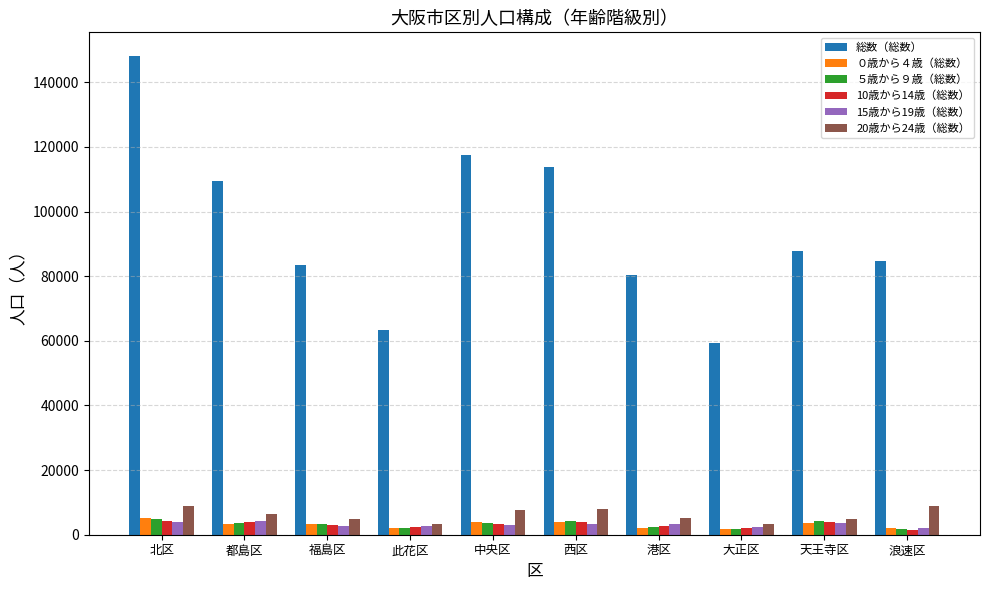

How many categories are shown in the chart?

10